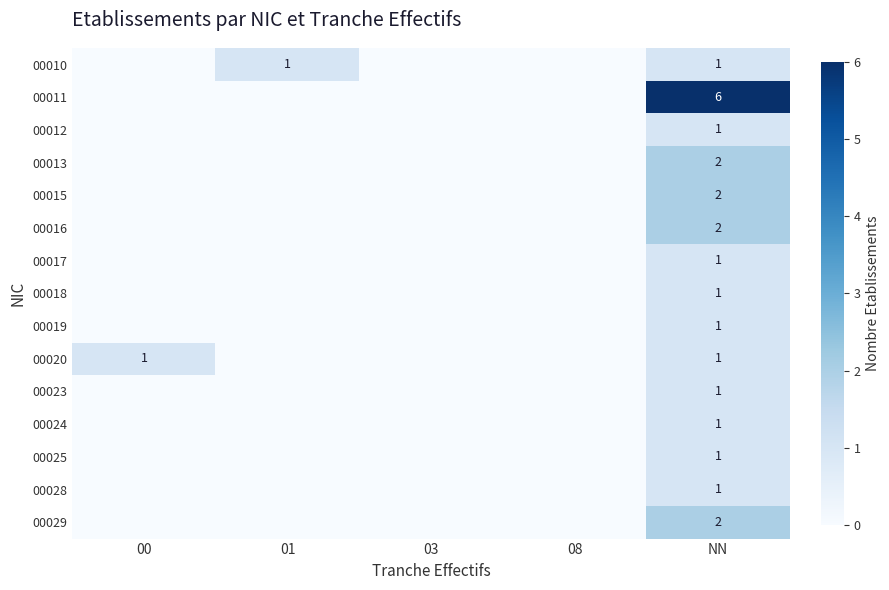

True or false: 00012 has a value of 1 at NN.

True